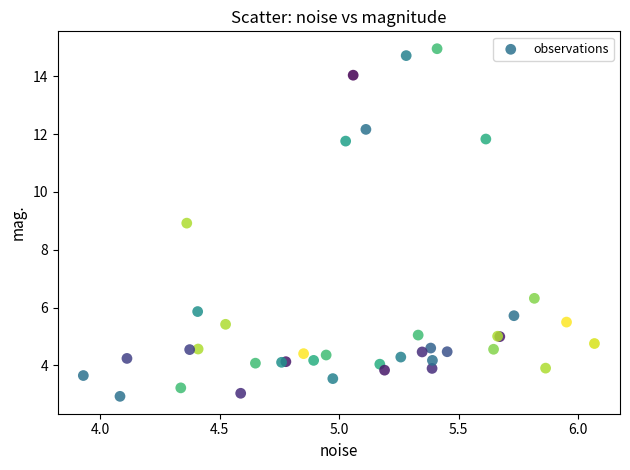

What Y value in the scatter plot is closest to 8?

8.9